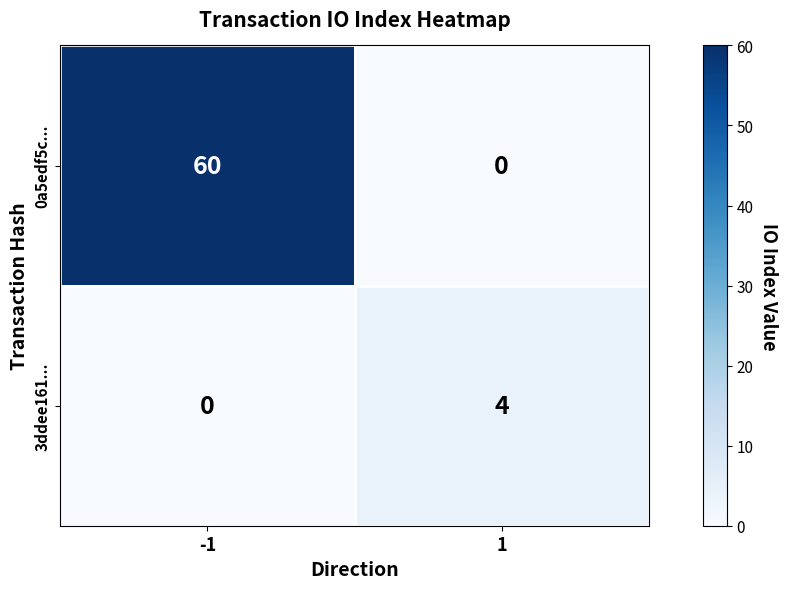

What is the total value across all series at 1?

4